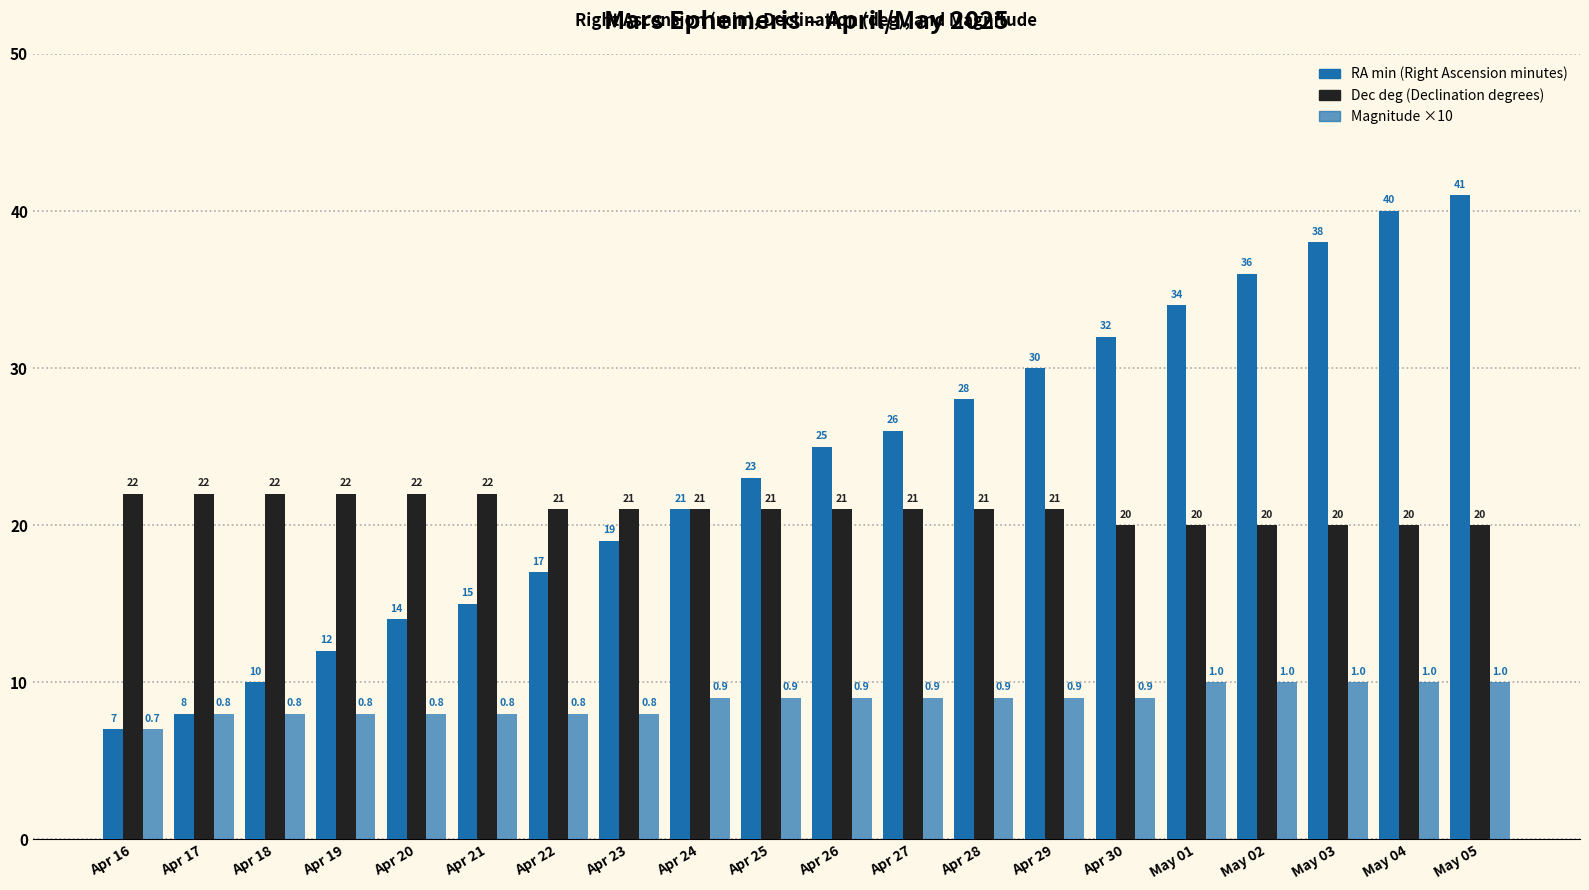

How many bars are there in each group?

3